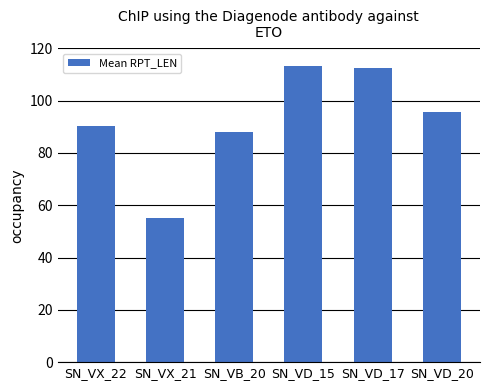

Which category has the lowest value across all series?

SN_VX_21